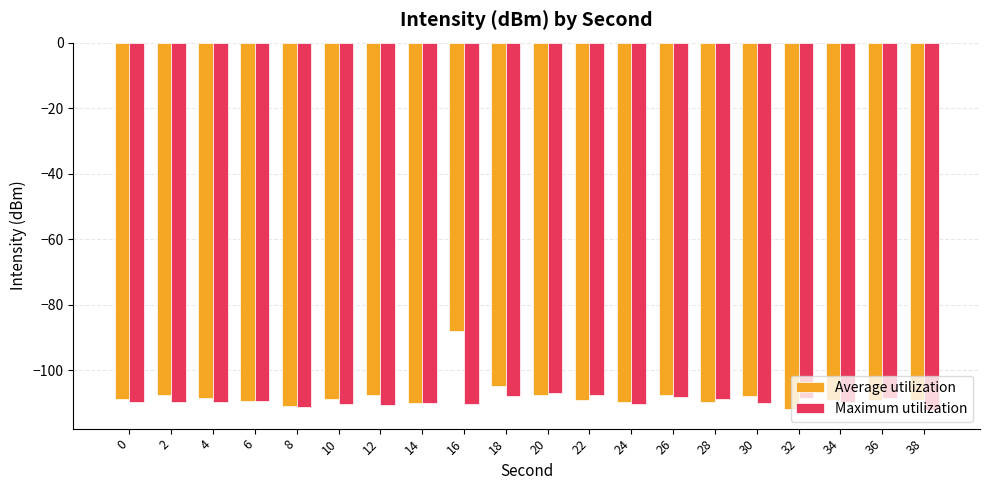

What is the approximate value of Average utilization at 34?

-108.9